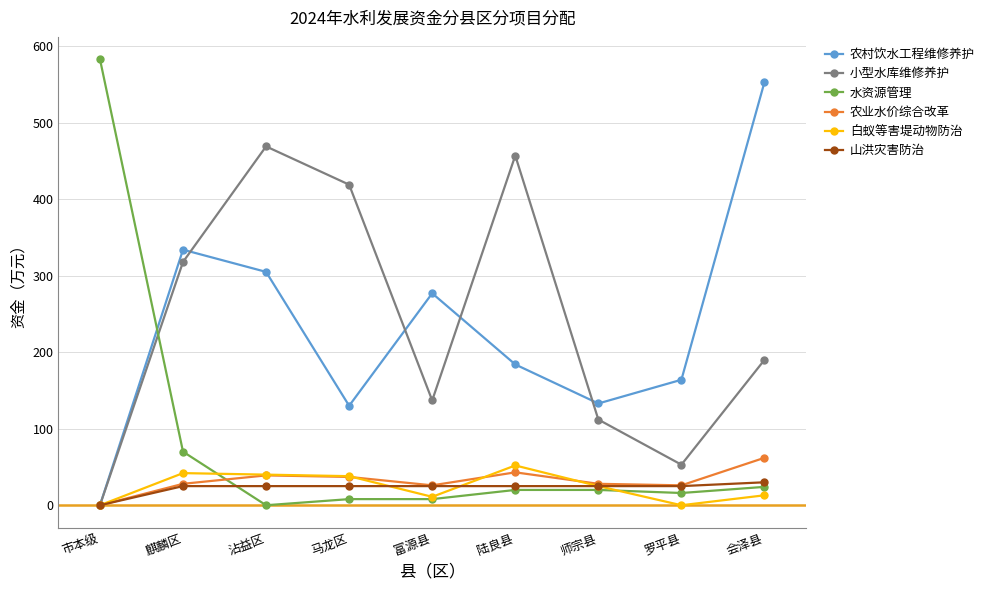

What is the sum of the 小型水库维修养护 values at 会泽县 and 富源县?

327